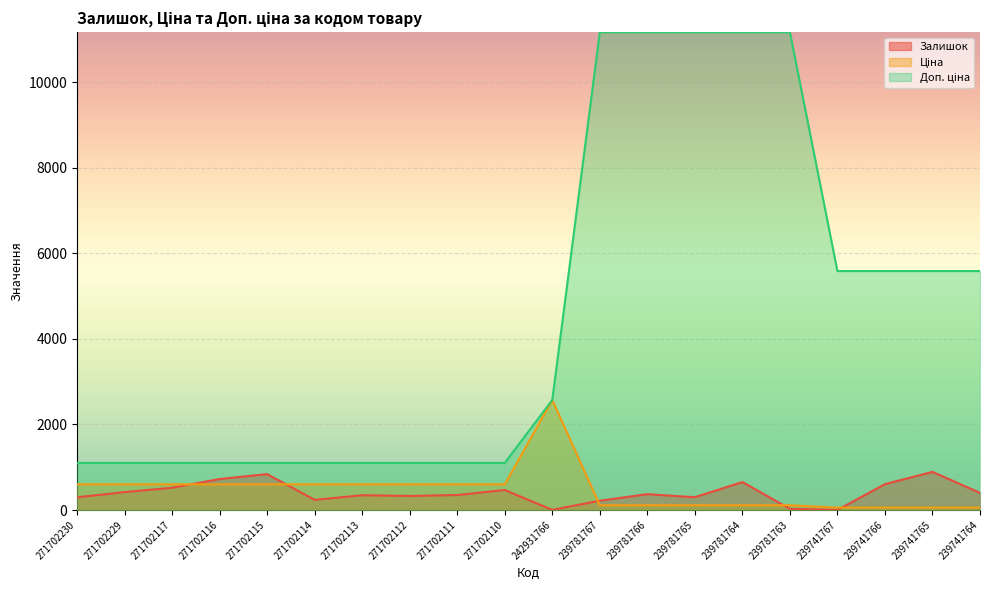

At 239741766, list the series in order from smallest to largest.

Ціна, Залишок, Доп. ціна